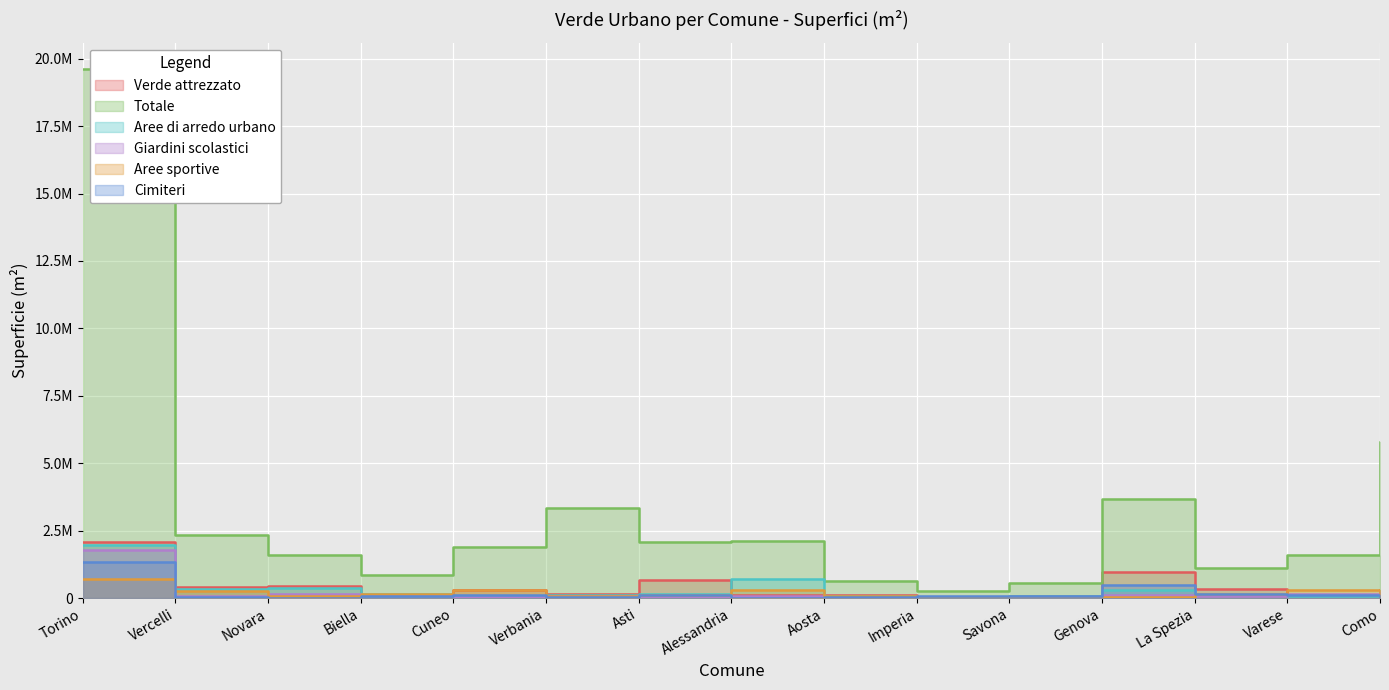

The value of Aree di arredo urbano at Imperia is 3268. True or false?

False